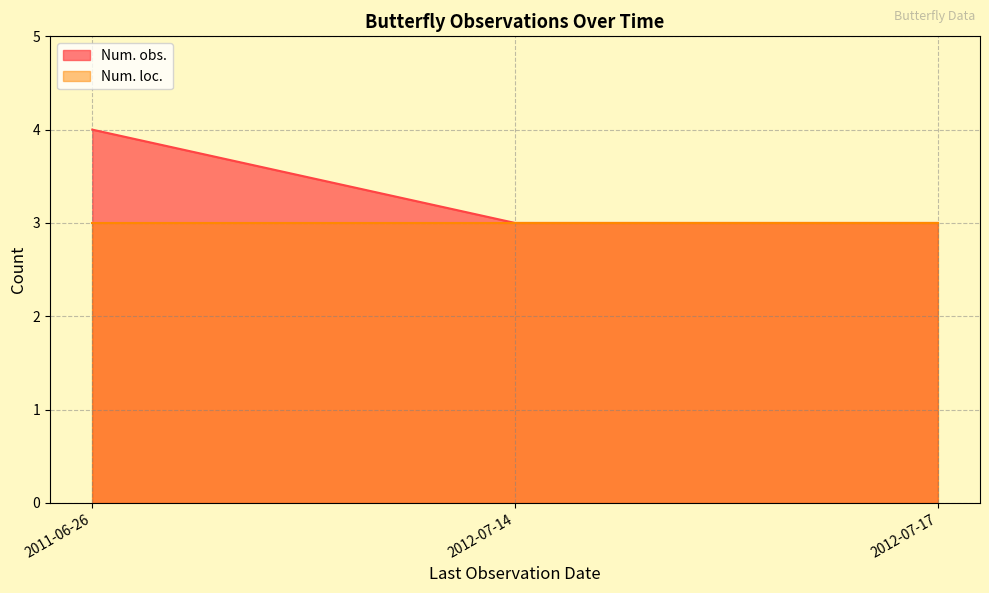

Between 2012-07-17 and 2012-07-17, which is larger?

2012-07-17